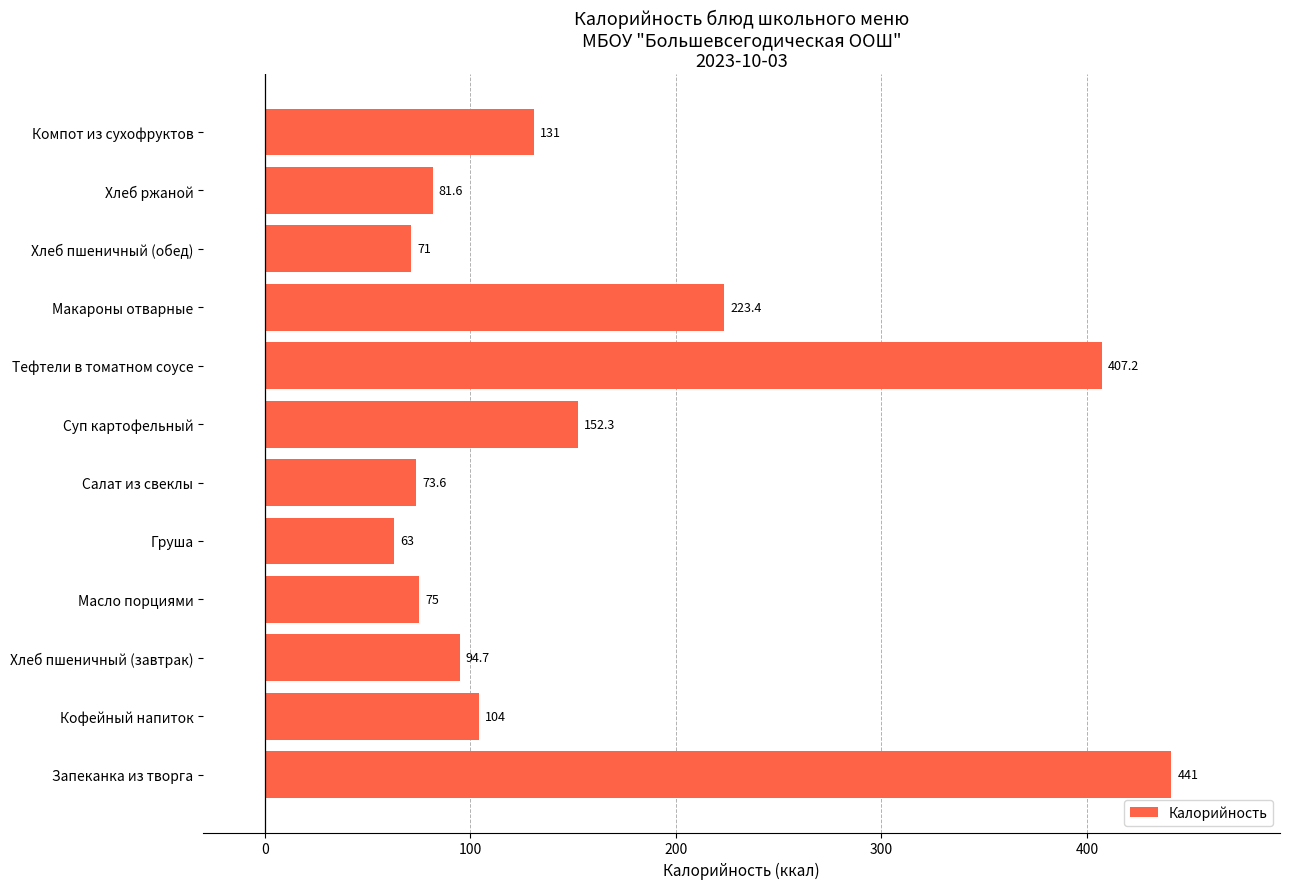

How many values are below 104?

6